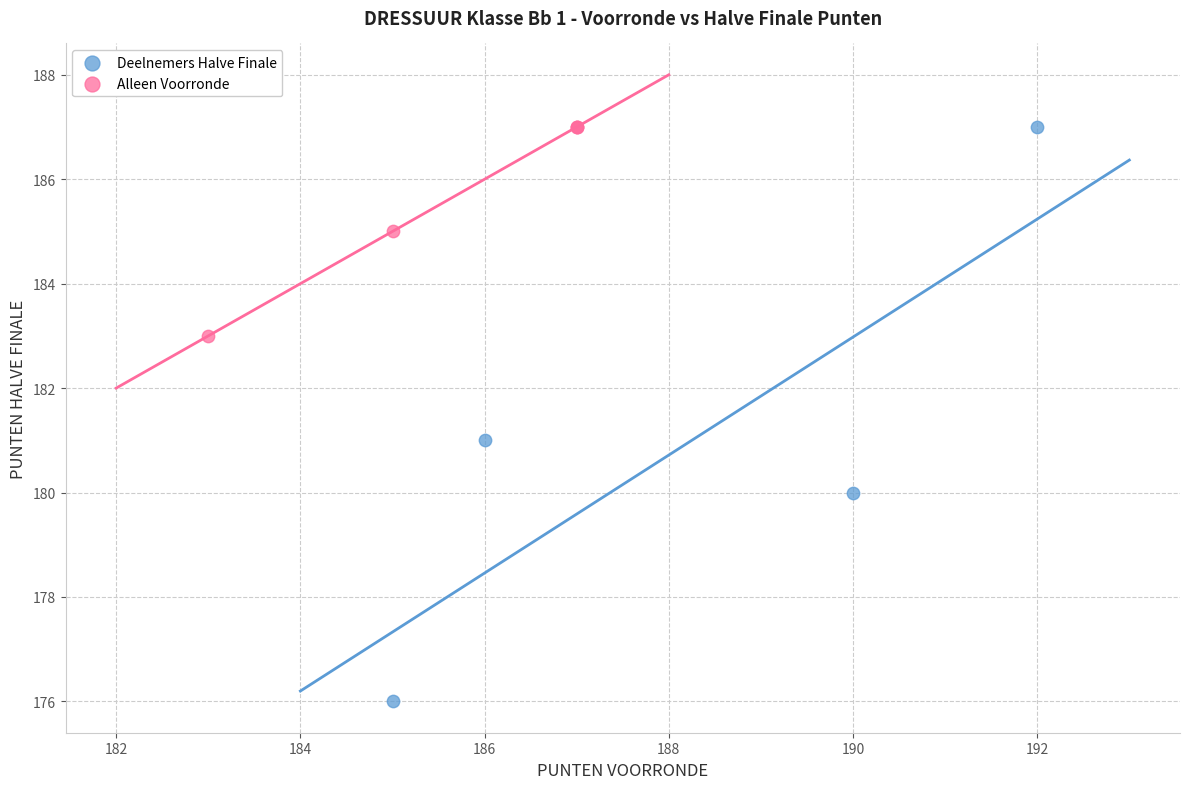

Which series reaches the minimum Y coordinate?

Deelnemers Halve Finale